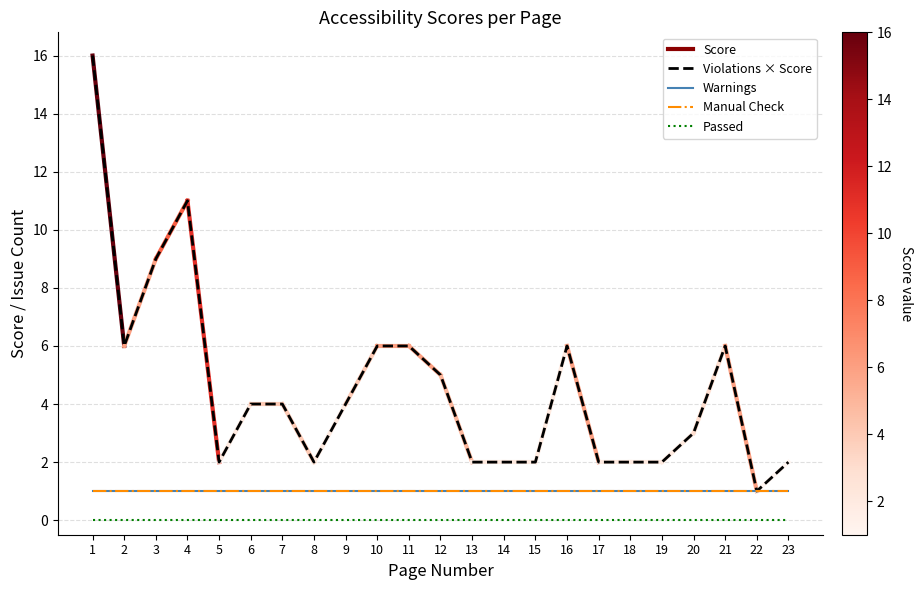

Does the chart display data point markers on the line(s)?

No